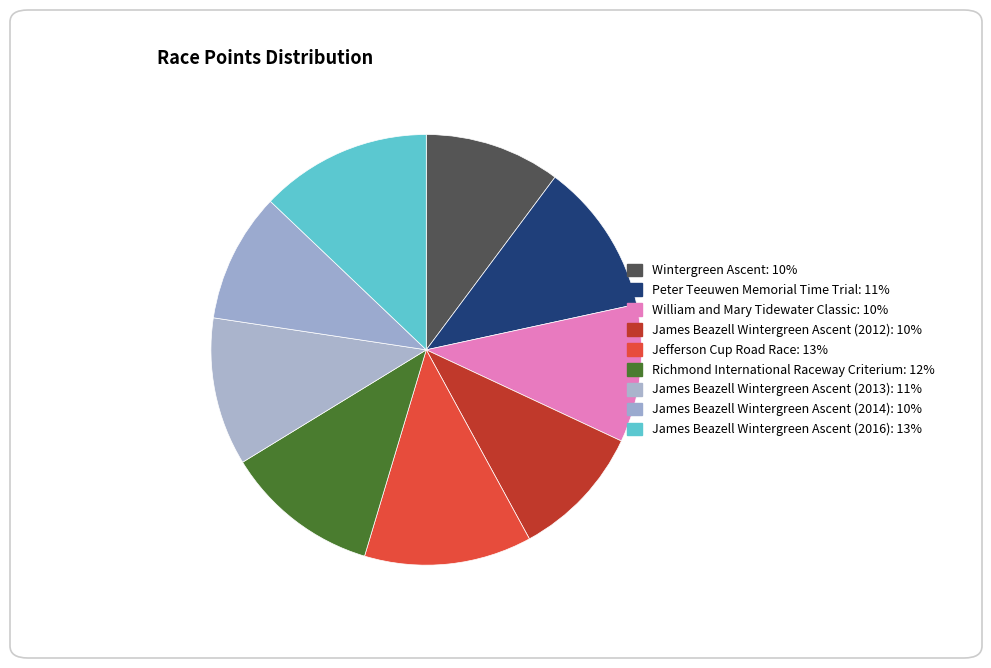

Does James Beazell Wintergreen Ascent (2016) represent more than half of the total?

No